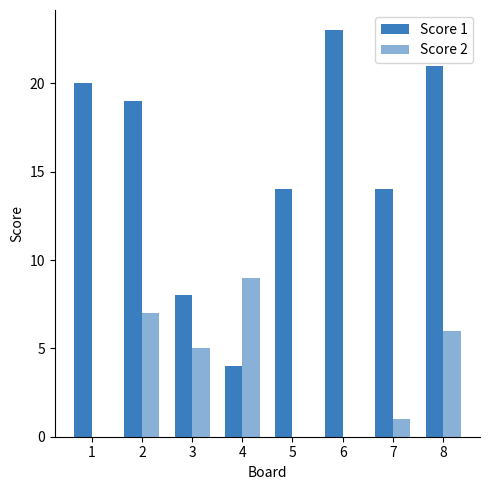

At which label does Score 2 first exceed 5?

2